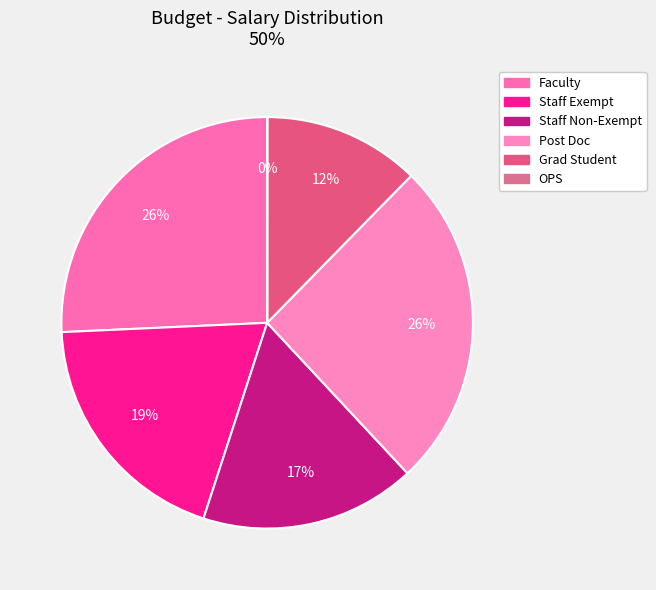

Rank the categories by value from highest to lowest.

Faculty, Post Doc, Staff Exempt, Staff Non-Exempt, Grad Student, OPS